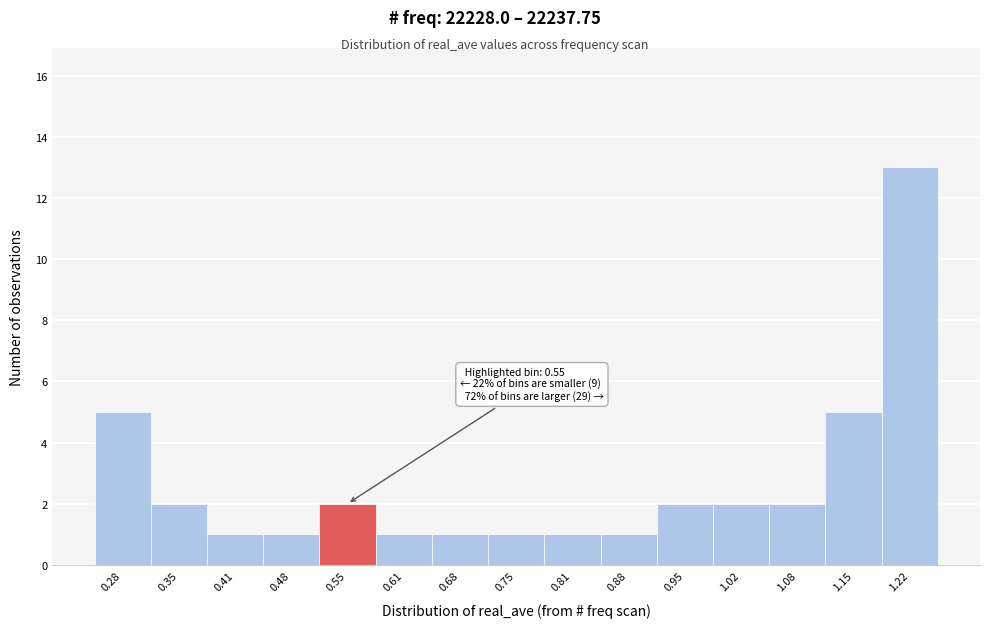

Over which range of the x-axis is the bar tallest?

1.18 to 1.25